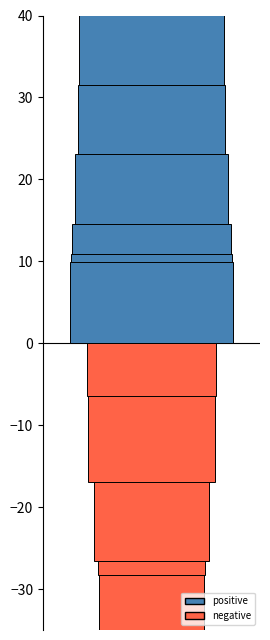

What is the average value?

100.1